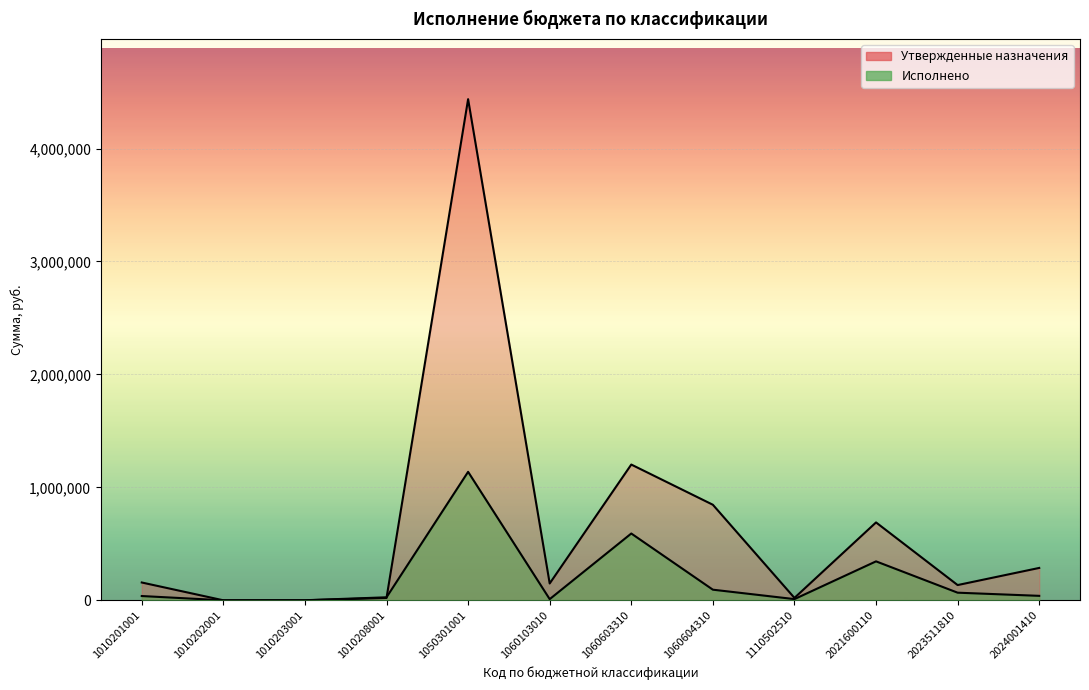

Reading left to right, extract all data points from this chart.

Утвержденные назначения: 157667.0	15.0	211.0	20800.0	4437061.0	149000.0	1202000.0	846000.0	21212.0	689594.0	134910.0	286582.0
Исполнено: 37806.2	0.0	439.3	26557.4	1137494.0	10241.8	591433.7	93979.9	10606.2	344796.0	67455.0	39495.0